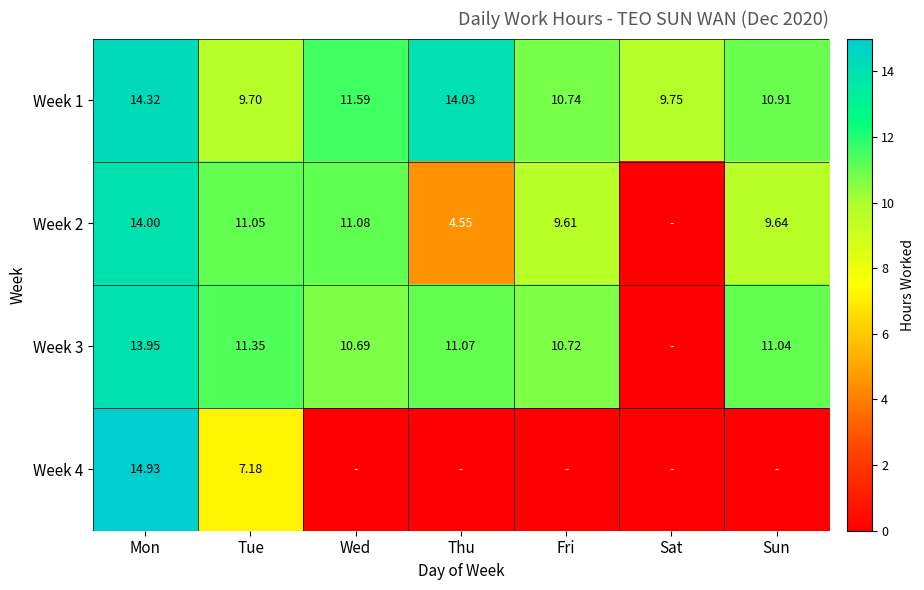

Where does the Week 1 series first go above 10?

Mon